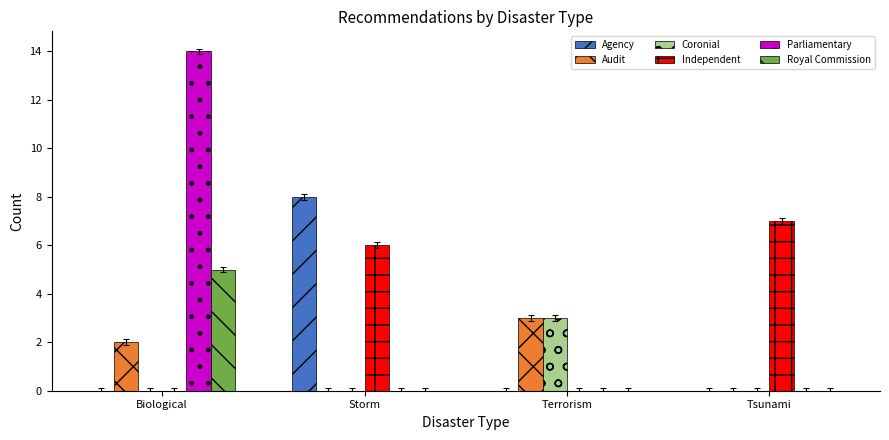

Which series has the widest spread of values?

Parliamentary